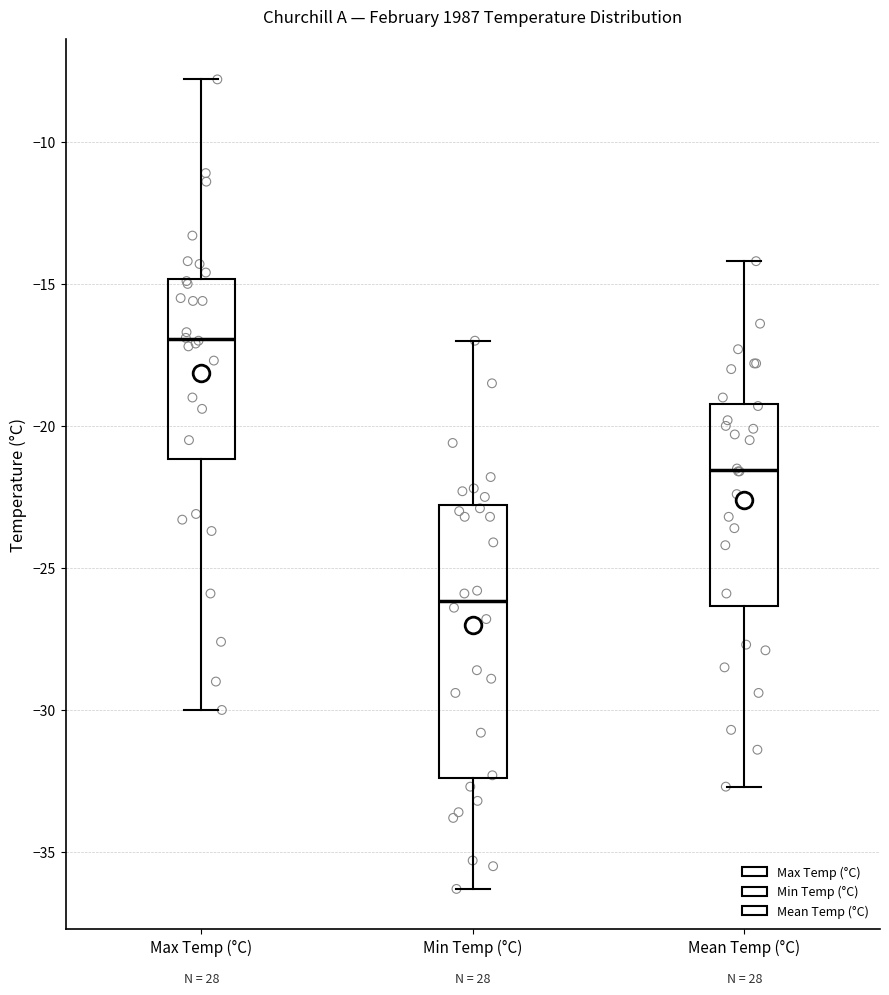

Which box's median line is the highest?

Max Temp (°C)